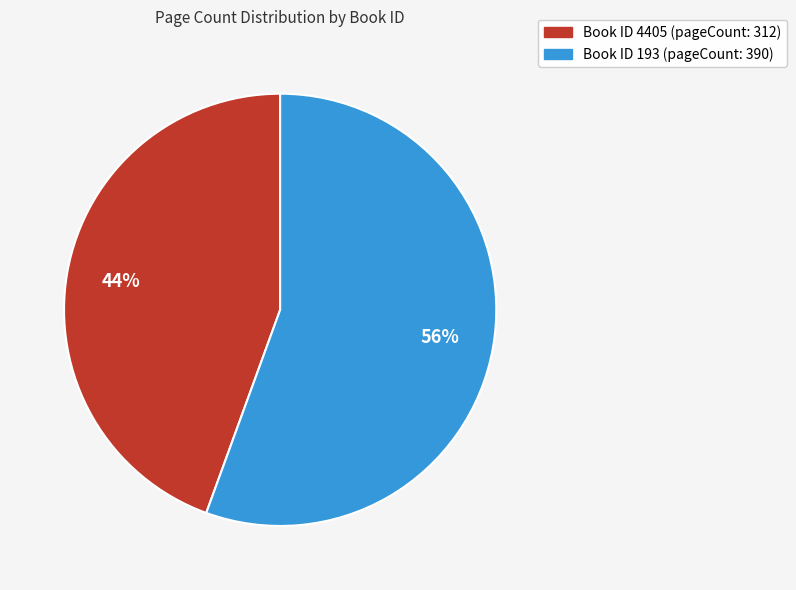

Is there a majority slice in this chart?

Yes